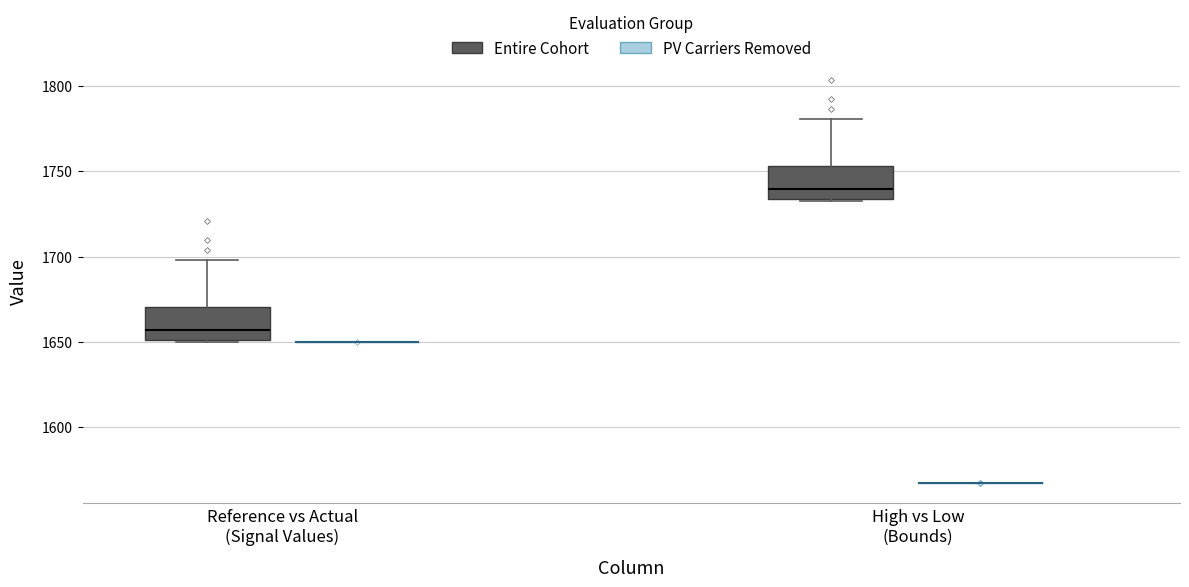

Where is the upper edge of the box for High vs Low (Bounds) (Entire Cohort) on the y-axis? The values are not printed on the chart, so give them approximately, as read against the axis.

1755